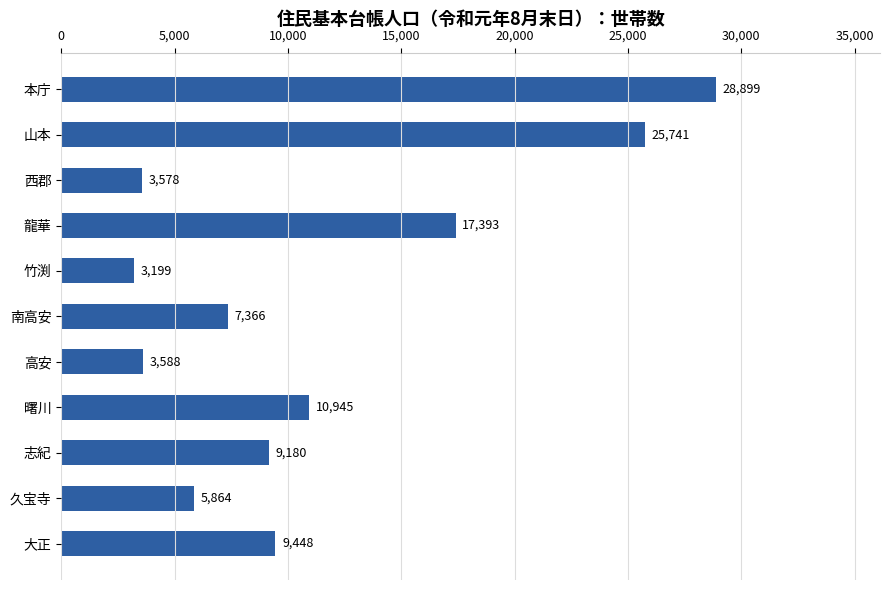

Are the bars grouped side by side (vs. stacked)?

No